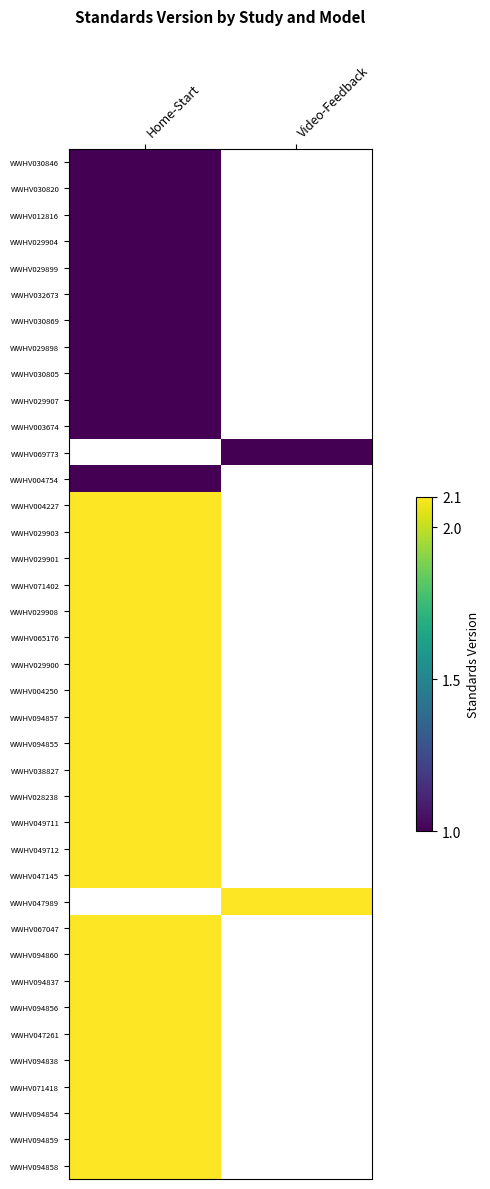

Which series has the largest range (max minus min)?

WWHV030846